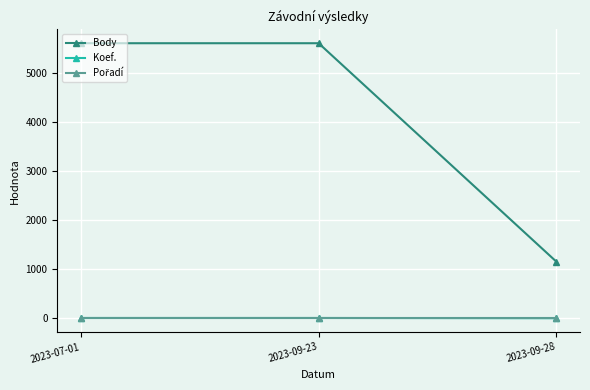

What is the label of the 1st point from the left?

2023-07-01